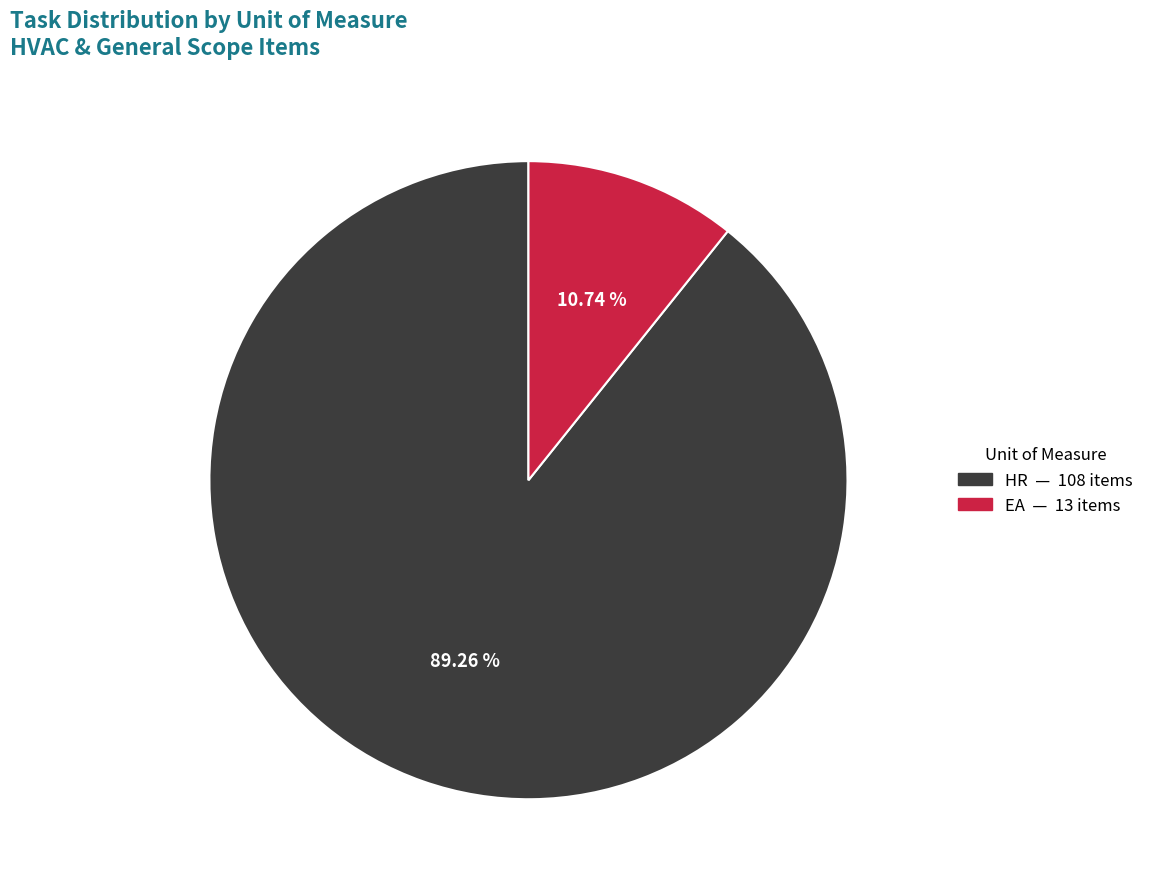

To the nearest percent, what portion does HR represent?

89%